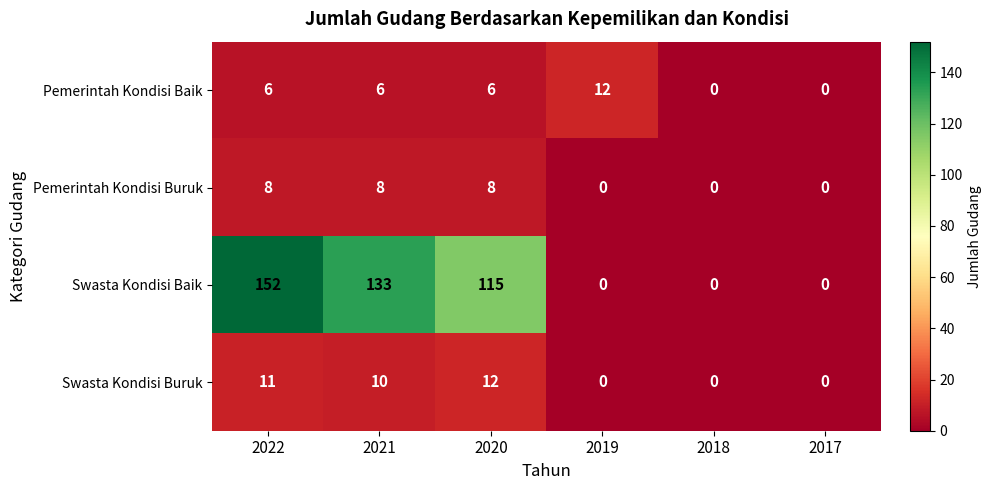

What is the difference between the Swasta Kondisi Baik values at 2021 and 2020?

18